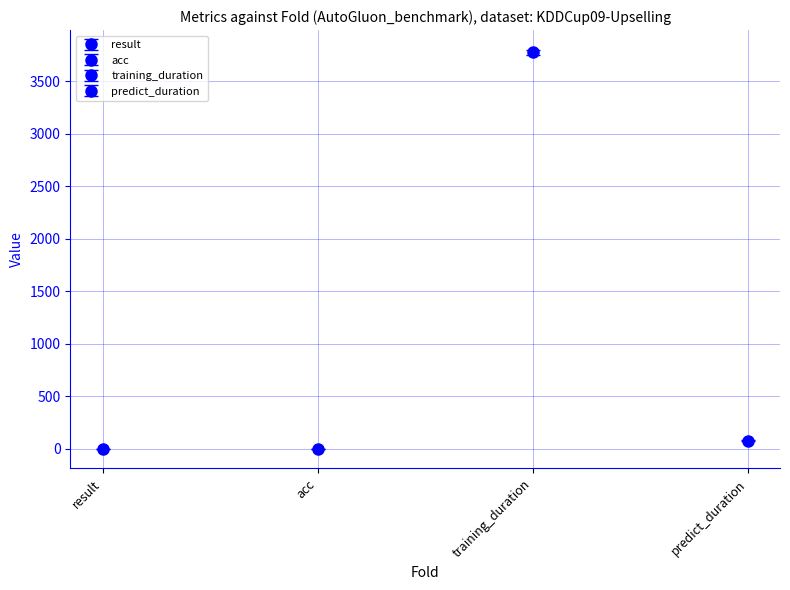

What is the sum of all result values?

2.7